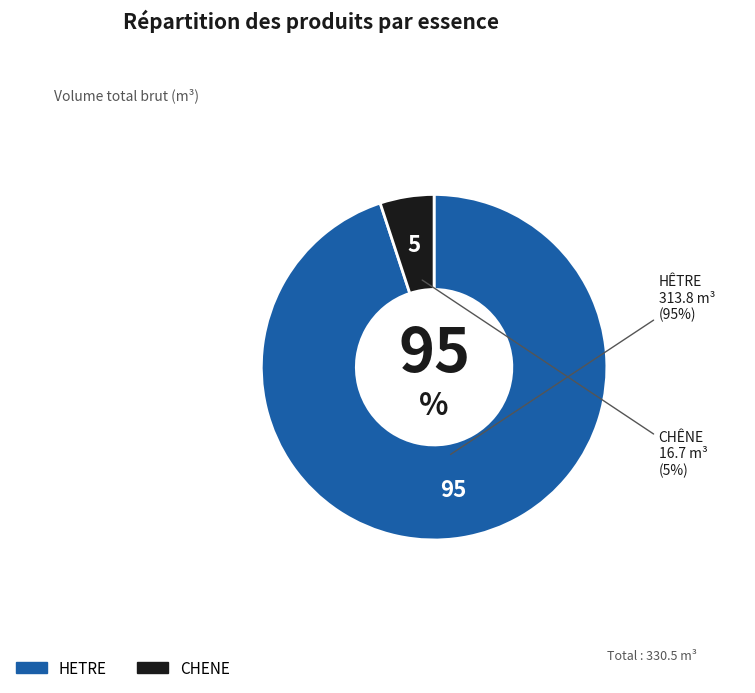

Rank the categories by value from highest to lowest.

HETRE, CHENE